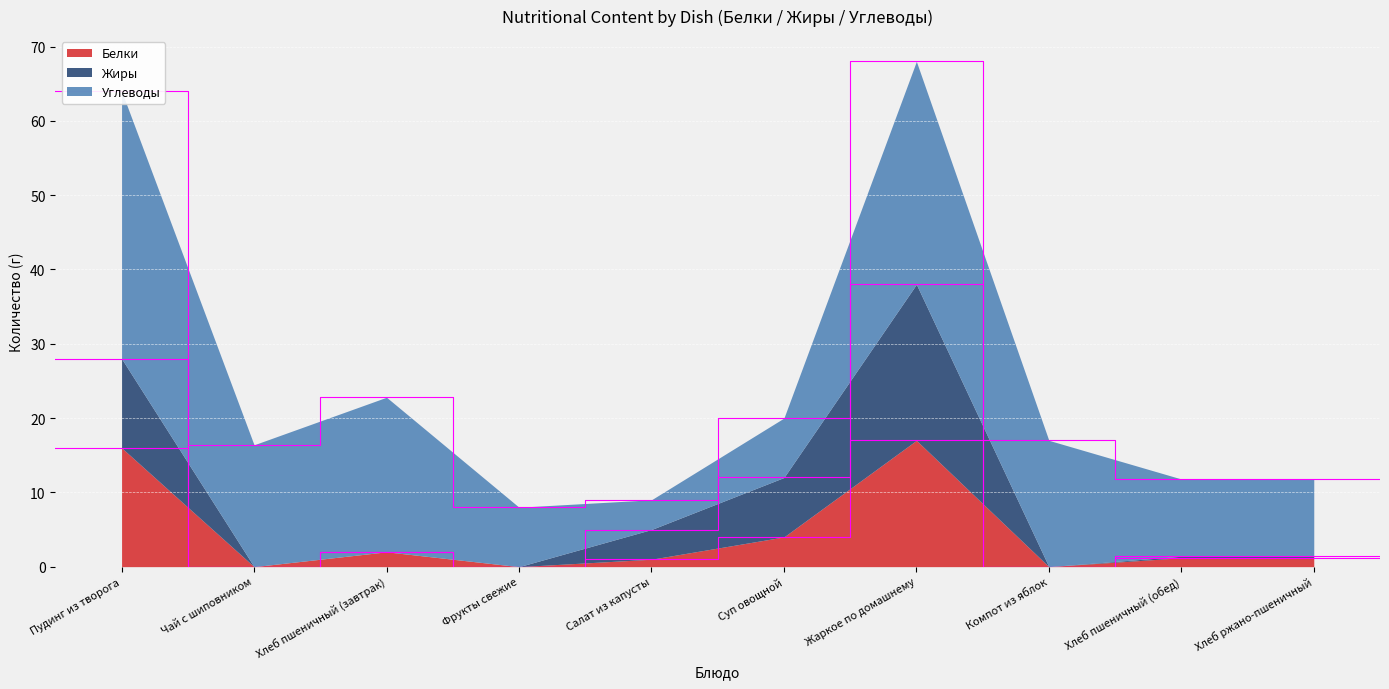

True or false: Углеводы and Белки intersect in this chart.

False